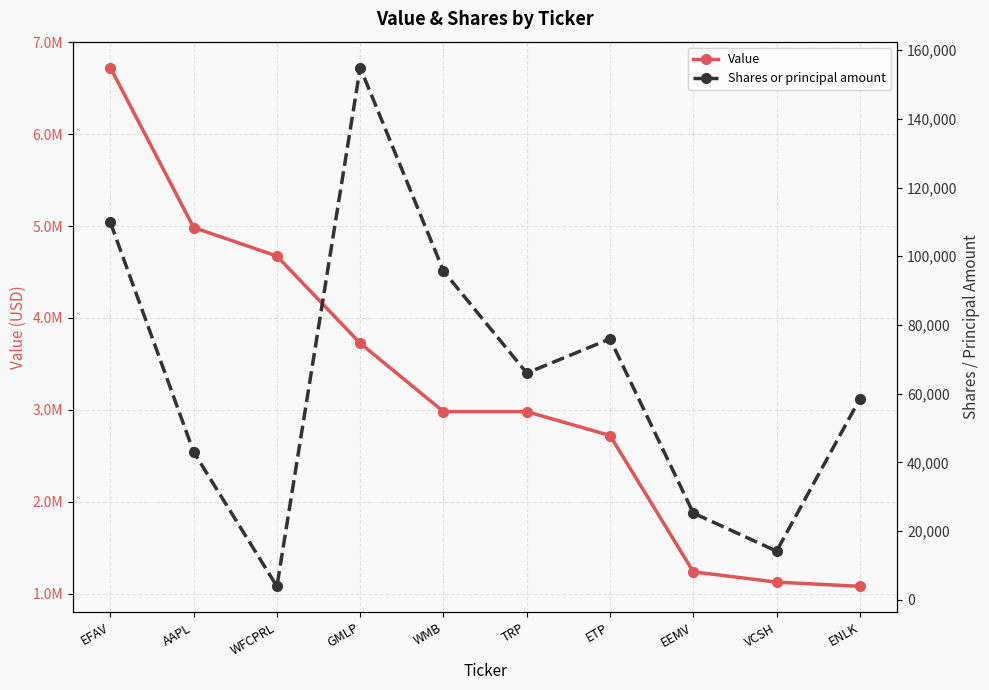

Is it true that Shares or principal amount equals 66589 at WMB?

False